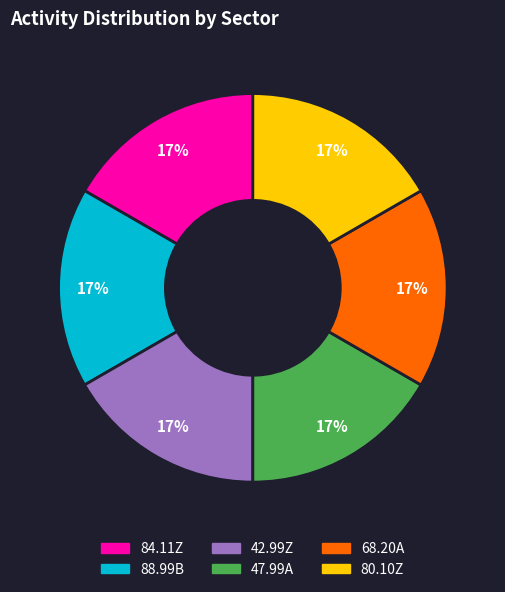

To the nearest percent, what is the average slice percentage?

17%